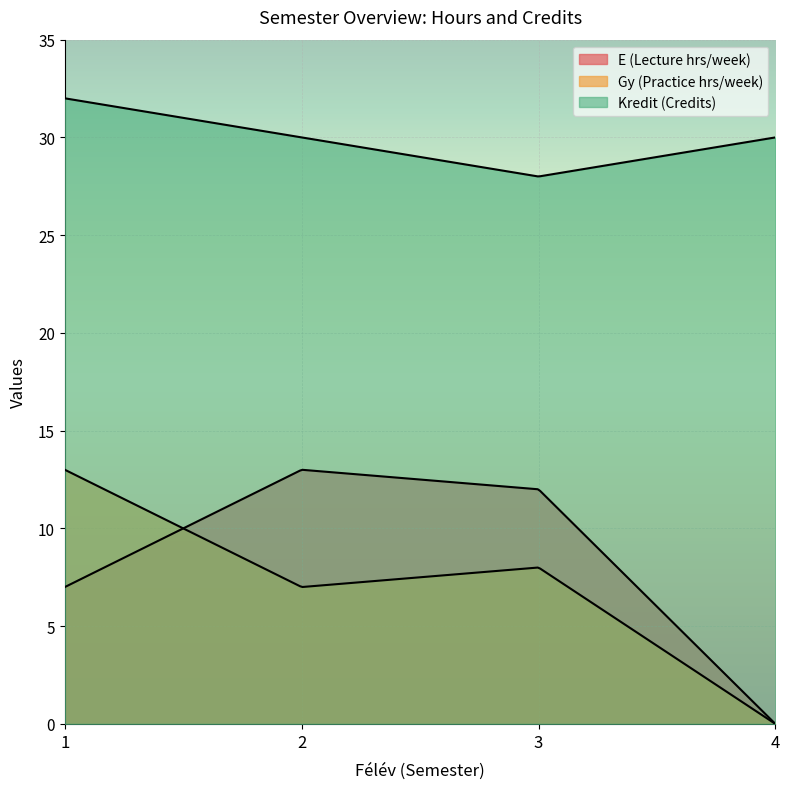

True or false: Kredit (Credits) and Gy (Practice hrs/week) intersect in this chart.

False